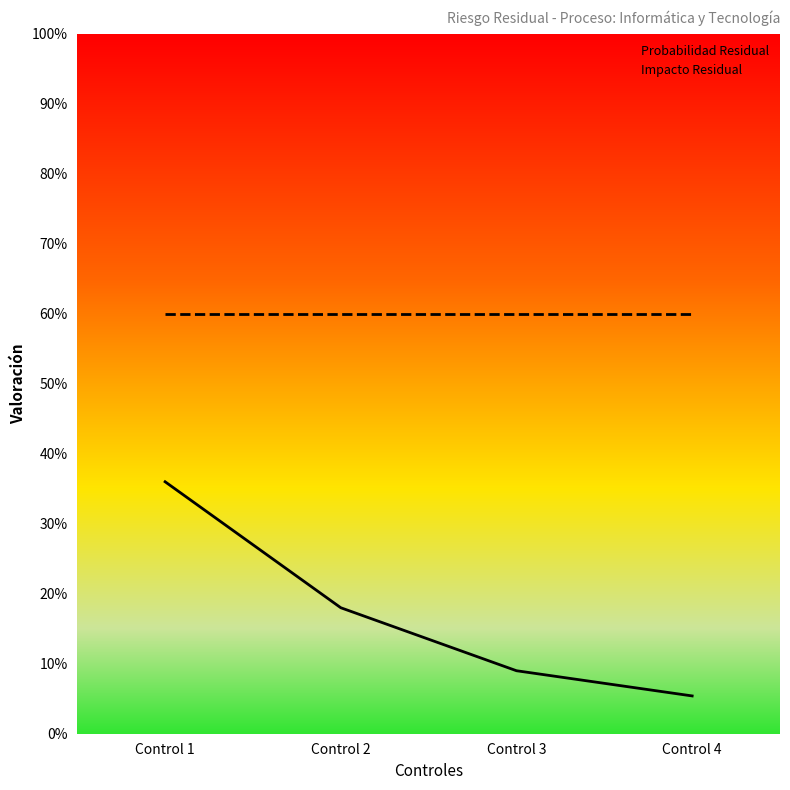

What is the sum of all Probabilidad Residual values?

0.7